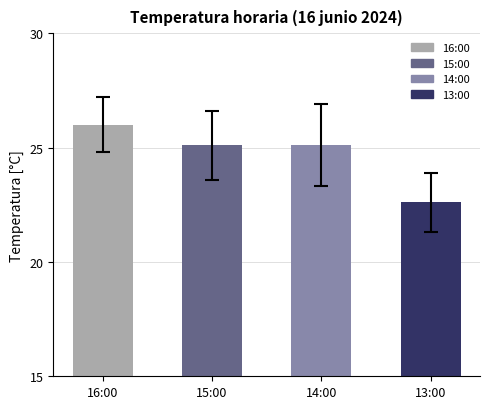

Count the number of data series in this chart.

1